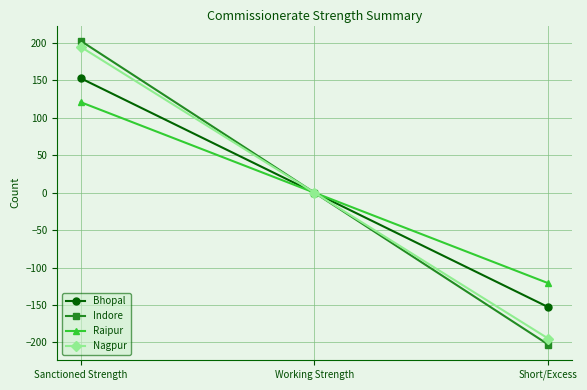

What is the difference between the maximum and minimum values in the Nagpur series?

390